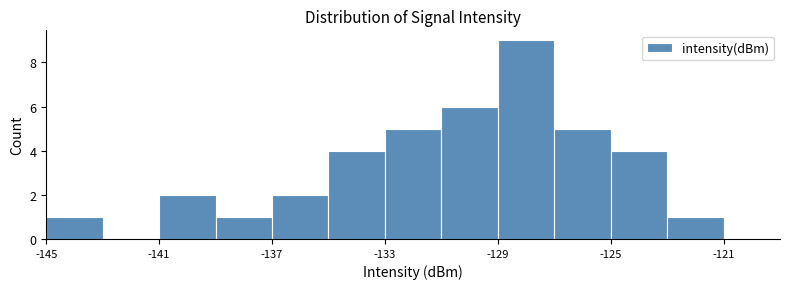

Over which range of the x-axis is the bar tallest?

-129 to -127